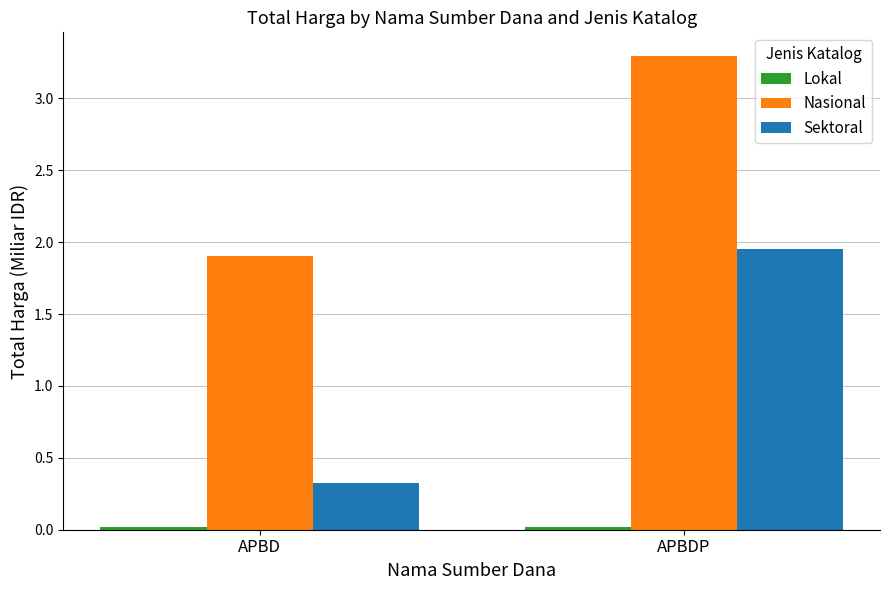

What is the average value of the Nasional series?

2.6